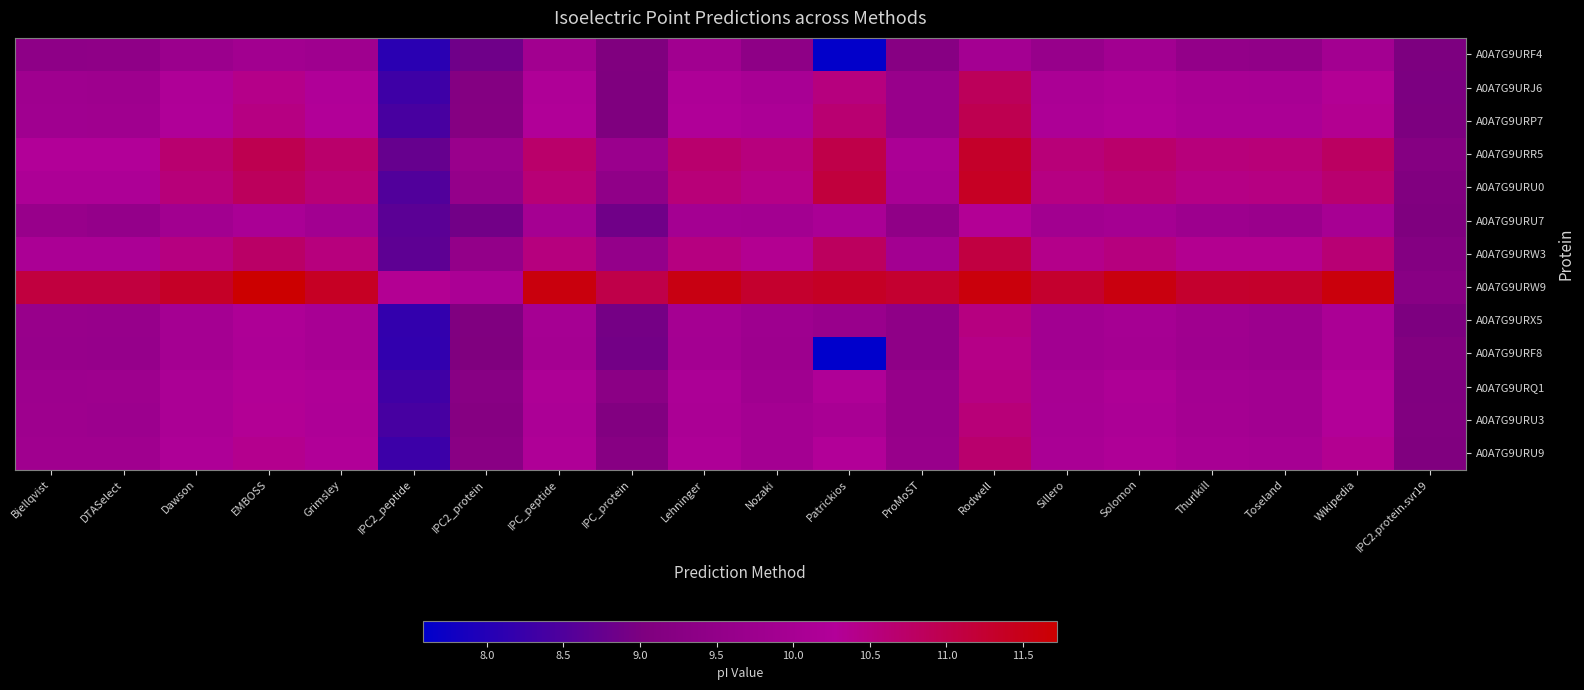

Reading left to right, list all the values displayed in this chart.

A0A7G9URF4: Bjellqvist=9.4	DTASelect=9.4	Dawson=9.7	EMBOSS=9.9	Grimsley=9.8	IPC2_peptide=8.1	IPC2_protein=8.9	IPC_peptide=9.9	IPC_protein=9.0	Lehninger=9.9	Nozaki=9.4	Patrickios=7.6	ProMoST=9.2	Rodwell=9.9	Sillero=9.6	Solomon=9.9	Thurlkill=9.5	Toseland=9.5	Wikipedia=9.9	IPC2.protein.svr19=9.0
A0A7G9URJ6: Bjellqvist=9.8	DTASelect=9.8	Dawson=10.2	EMBOSS=10.4	Grimsley=10.2	IPC2_peptide=8.3	IPC2_protein=9.2	IPC_peptide=10.2	IPC_protein=9.0	Lehninger=10.2	Nozaki=10.0	Patrickios=10.5	ProMoST=9.6	Rodwell=10.9	Sillero=10.1	Solomon=10.2	Thurlkill=10.1	Toseland=10.0	Wikipedia=10.3	IPC2.protein.svr19=9.0
A0A7G9URP7: Bjellqvist=9.8	DTASelect=9.8	Dawson=10.2	EMBOSS=10.5	Grimsley=10.3	IPC2_peptide=8.4	IPC2_protein=9.2	IPC_peptide=10.2	IPC_protein=9.0	Lehninger=10.2	Nozaki=10.1	Patrickios=10.6	ProMoST=9.6	Rodwell=10.9	Sillero=10.1	Solomon=10.2	Thurlkill=10.1	Toseland=10.1	Wikipedia=10.3	IPC2.protein.svr19=9.0
A0A7G9URR5: Bjellqvist=10.3	DTASelect=10.3	Dawson=10.7	EMBOSS=10.9	Grimsley=10.7	IPC2_peptide=8.8	IPC2_protein=9.7	IPC_peptide=10.7	IPC_protein=9.7	Lehninger=10.7	Nozaki=10.5	Patrickios=11.0	ProMoST=10.1	Rodwell=11.3	Sillero=10.6	Solomon=10.7	Thurlkill=10.6	Toseland=10.6	Wikipedia=10.8	IPC2.protein.svr19=9.2
A0A7G9URU0: Bjellqvist=10.1	DTASelect=10.1	Dawson=10.6	EMBOSS=10.8	Grimsley=10.6	IPC2_peptide=8.5	IPC2_protein=9.5	IPC_peptide=10.6	IPC_protein=9.5	Lehninger=10.6	Nozaki=10.4	Patrickios=11.1	ProMoST=10.0	Rodwell=11.4	Sillero=10.5	Solomon=10.6	Thurlkill=10.5	Toseland=10.5	Wikipedia=10.7	IPC2.protein.svr19=9.1
A0A7G9URU7: Bjellqvist=9.6	DTASelect=9.5	Dawson=9.9	EMBOSS=10.1	Grimsley=9.9	IPC2_peptide=8.6	IPC2_protein=8.9	IPC_peptide=10.0	IPC_protein=8.9	Lehninger=9.9	Nozaki=9.9	Patrickios=10.1	ProMoST=9.4	Rodwell=10.3	Sillero=9.9	Solomon=10.0	Thurlkill=9.8	Toseland=9.7	Wikipedia=10.0	IPC2.protein.svr19=9.0
A0A7G9URW3: Bjellqvist=10.1	DTASelect=10.1	Dawson=10.5	EMBOSS=10.7	Grimsley=10.5	IPC2_peptide=8.7	IPC2_protein=9.5	IPC_peptide=10.5	IPC_protein=9.5	Lehninger=10.5	Nozaki=10.3	Patrickios=10.8	ProMoST=9.9	Rodwell=11.1	Sillero=10.4	Solomon=10.5	Thurlkill=10.4	Toseland=10.4	Wikipedia=10.6	IPC2.protein.svr19=9.2
A0A7G9URW9: Bjellqvist=11.1	DTASelect=11.1	Dawson=11.3	EMBOSS=11.7	Grimsley=11.4	IPC2_peptide=10.3	IPC2_protein=10.1	IPC_peptide=11.6	IPC_protein=11.0	Lehninger=11.5	Nozaki=11.3	Patrickios=11.4	ProMoST=11.3	Rodwell=11.6	Sillero=11.3	Solomon=11.6	Thurlkill=11.3	Toseland=11.3	Wikipedia=11.6	IPC2.protein.svr19=9.3
A0A7G9URX5: Bjellqvist=9.6	DTASelect=9.6	Dawson=10.0	EMBOSS=10.2	Grimsley=10.0	IPC2_peptide=8.2	IPC2_protein=9.1	IPC_peptide=10.0	IPC_protein=8.9	Lehninger=10.0	Nozaki=9.8	Patrickios=9.7	ProMoST=9.4	Rodwell=10.5	Sillero=9.9	Solomon=10.0	Thurlkill=9.8	Toseland=9.8	Wikipedia=10.1	IPC2.protein.svr19=9.0
A0A7G9URF8: Bjellqvist=9.6	DTASelect=9.6	Dawson=10.0	EMBOSS=10.1	Grimsley=10.0	IPC2_peptide=8.2	IPC2_protein=9.0	IPC_peptide=10.0	IPC_protein=8.9	Lehninger=9.9	Nozaki=9.8	Patrickios=7.6	ProMoST=9.4	Rodwell=10.4	Sillero=9.9	Solomon=10.0	Thurlkill=9.8	Toseland=9.7	Wikipedia=10.1	IPC2.protein.svr19=9.1
A0A7G9URQ1: Bjellqvist=9.8	DTASelect=9.8	Dawson=10.1	EMBOSS=10.3	Grimsley=10.2	IPC2_peptide=8.3	IPC2_protein=9.3	IPC_peptide=10.2	IPC_protein=9.3	Lehninger=10.1	Nozaki=9.8	Patrickios=10.2	ProMoST=9.6	Rodwell=10.5	Sillero=10.0	Solomon=10.2	Thurlkill=9.9	Toseland=9.9	Wikipedia=10.3	IPC2.protein.svr19=9.1
A0A7G9URU3: Bjellqvist=9.8	DTASelect=9.8	Dawson=10.1	EMBOSS=10.3	Grimsley=10.2	IPC2_peptide=8.4	IPC2_protein=9.2	IPC_peptide=10.1	IPC_protein=9.1	Lehninger=10.1	Nozaki=9.9	Patrickios=10.1	ProMoST=9.6	Rodwell=10.6	Sillero=10.0	Solomon=10.1	Thurlkill=10.0	Toseland=9.9	Wikipedia=10.3	IPC2.protein.svr19=9.1
A0A7G9URU9: Bjellqvist=9.8	DTASelect=9.8	Dawson=10.2	EMBOSS=10.4	Grimsley=10.2	IPC2_peptide=8.3	IPC2_protein=9.3	IPC_peptide=10.2	IPC_protein=9.2	Lehninger=10.2	Nozaki=9.9	Patrickios=10.3	ProMoST=9.6	Rodwell=10.7	Sillero=10.1	Solomon=10.2	Thurlkill=10.0	Toseland=10.0	Wikipedia=10.3	IPC2.protein.svr19=9.1